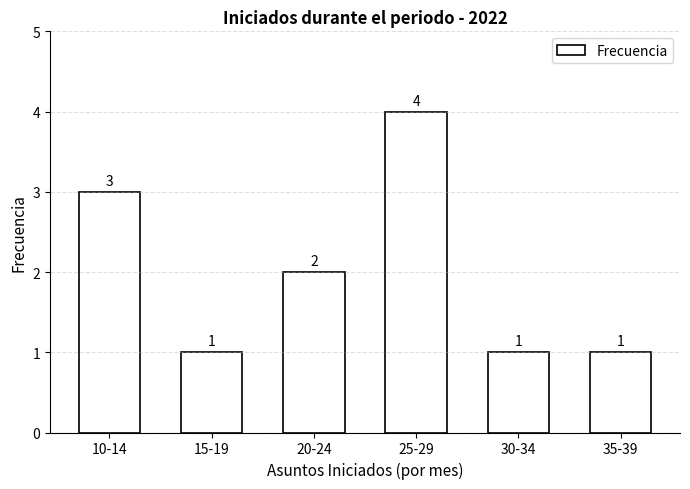

Reading left to right, extract all data points from this chart.

3	1	2	4	1	1